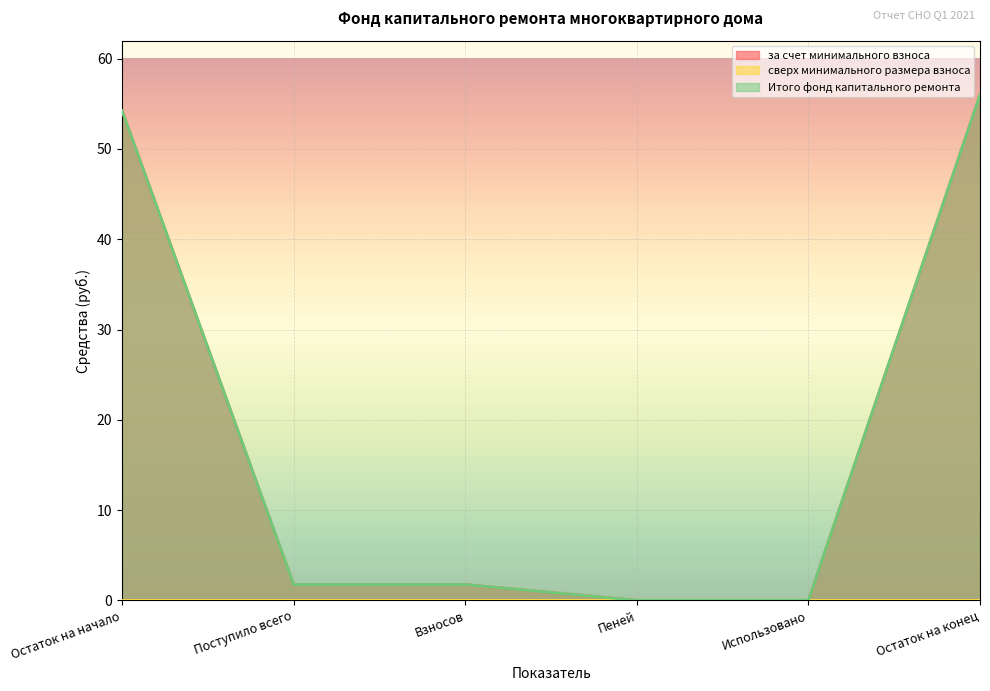

How many data points does each series have?

6